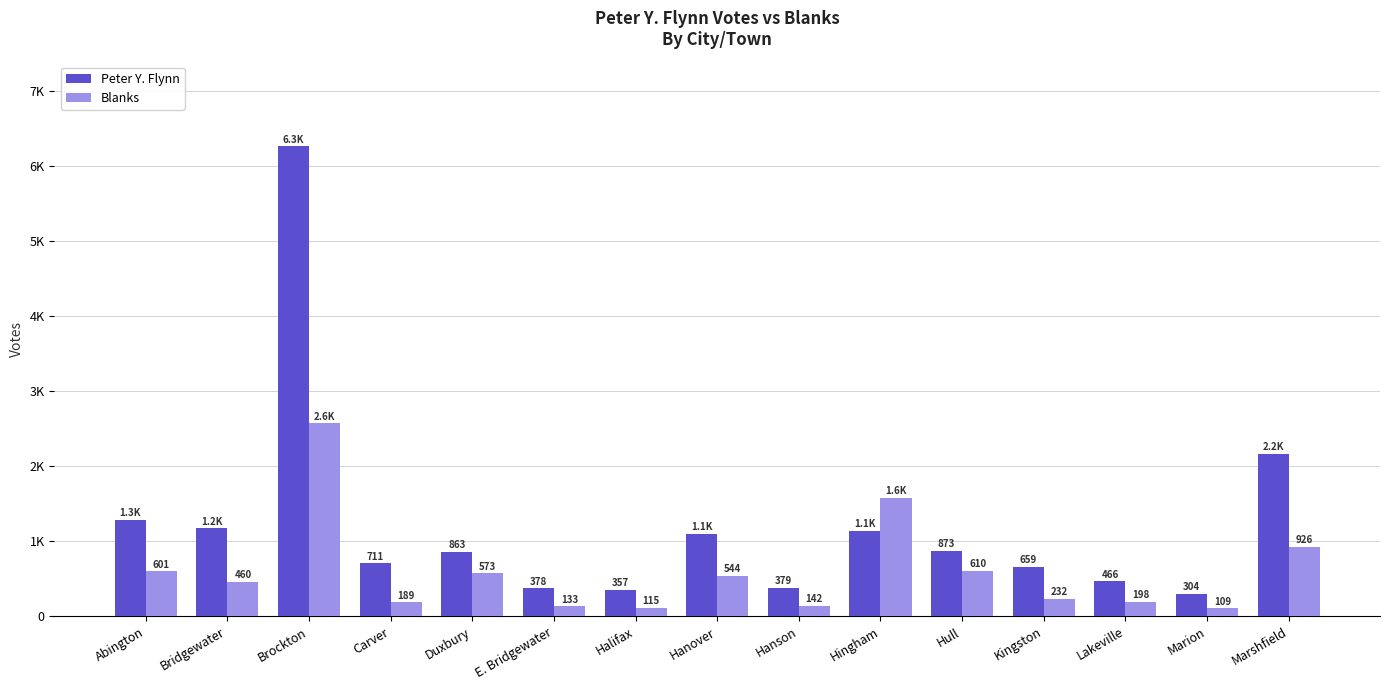

Rank the series at Hanover from lowest to highest value.

Blanks, Peter Y. Flynn